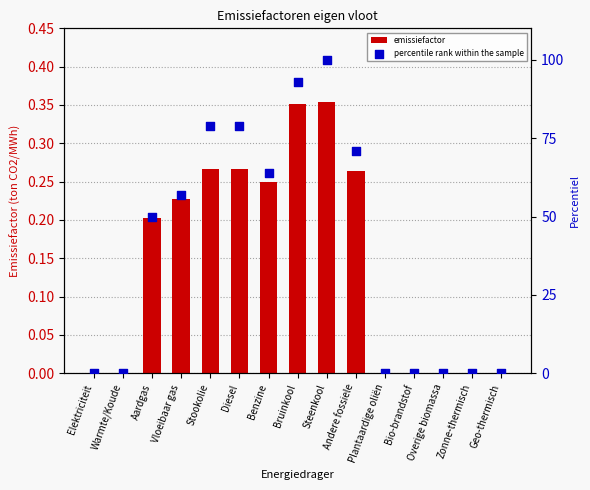

Which series contains the lowest Y value?

emissiefactor